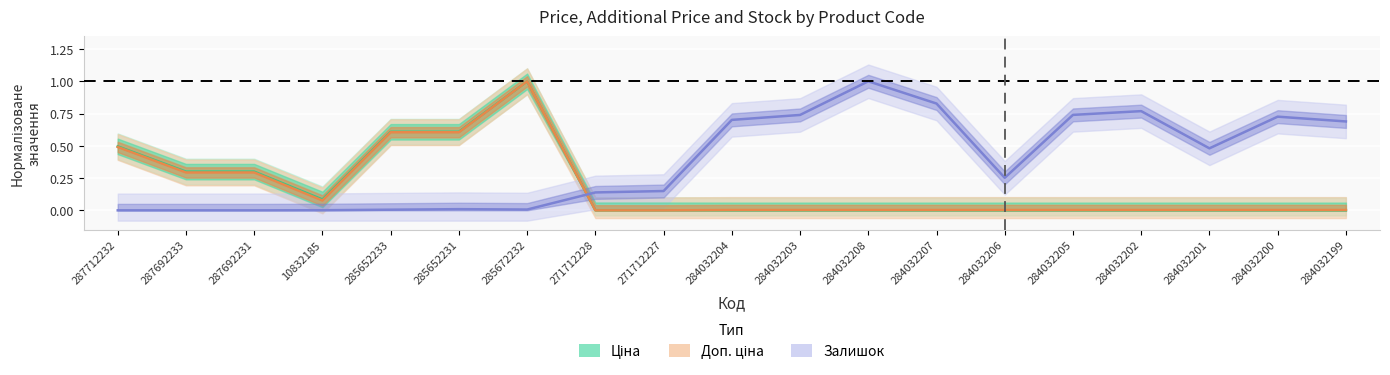

In Залишок, how many points are higher than both neighbors (excluding endpoints)?

4